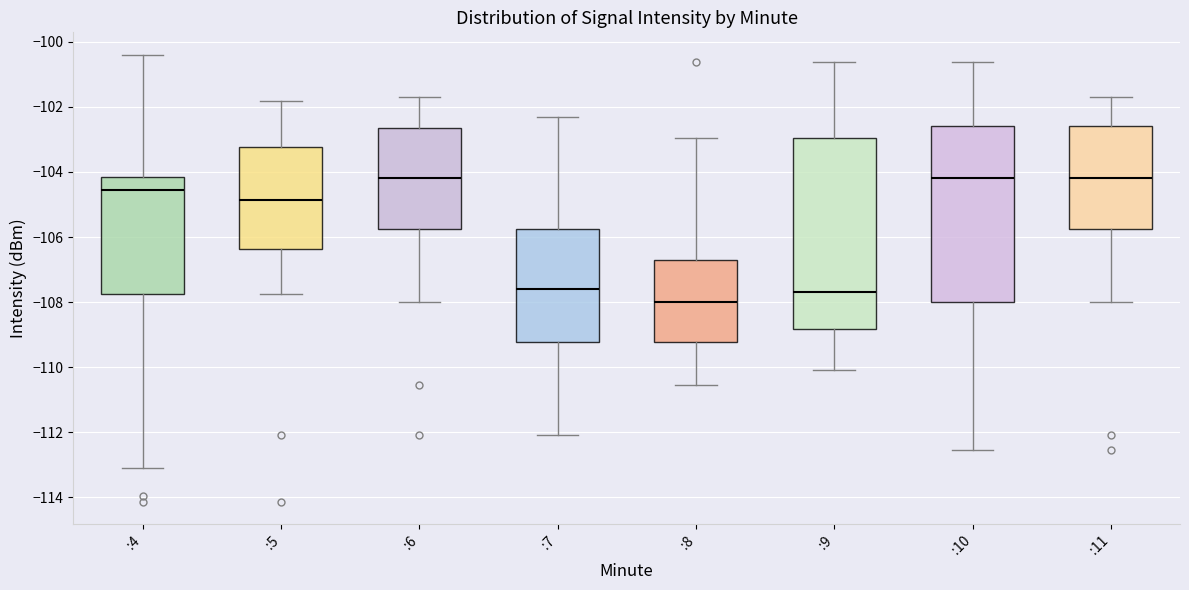

Reading left to right, transcribe this box plot: for each box, give where its median line is, the range the box spans, and where its two whiskers end, as read against the y-axis. The values are not printed on the chart, so give them approximately, as read against the axis.

:4: median -104.6, box -107.8 to -104.2, whiskers -113.0 to -100.4
:5: median -104.8, box -106.4 to -103.2, whiskers -107.8 to -101.8
:6: median -104.2, box -105.8 to -102.6, whiskers -108.0 to -101.6
:7: median -107.6, box -109.2 to -105.8, whiskers -112.0 to -102.4
:8: median -108.0, box -109.2 to -106.6, whiskers -110.6 to -103.0
:9: median -107.6, box -108.8 to -103.0, whiskers -110.0 to -100.6
:10: median -104.2, box -108.0 to -102.6, whiskers -112.6 to -100.6
:11: median -104.2, box -105.8 to -102.6, whiskers -108.0 to -101.6